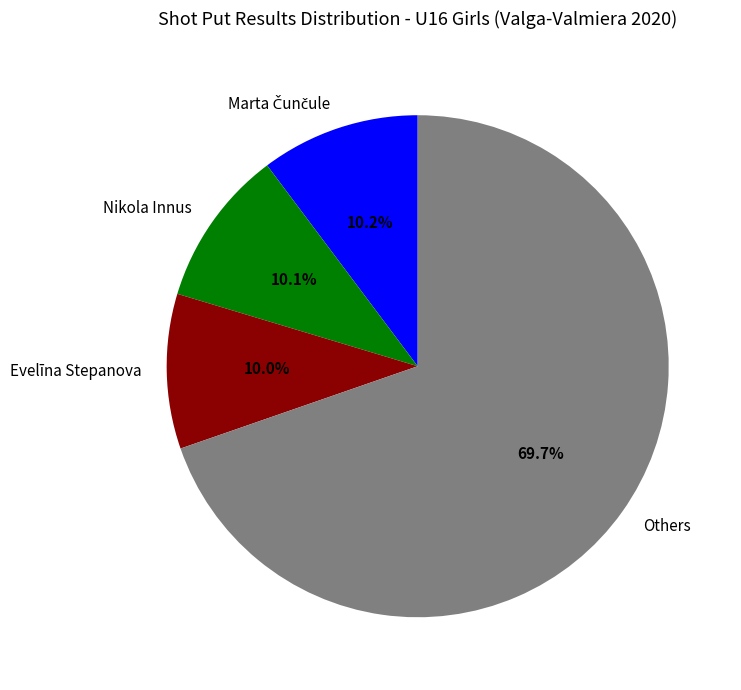

Count the number of slices in the pie.

4